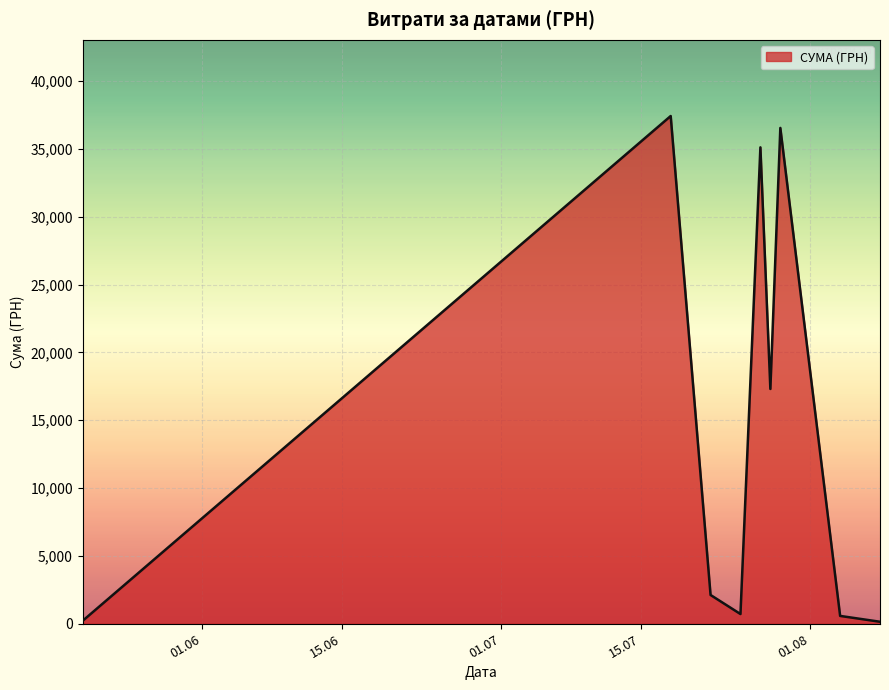

What is the difference between the maximum and minimum values?

37276.0